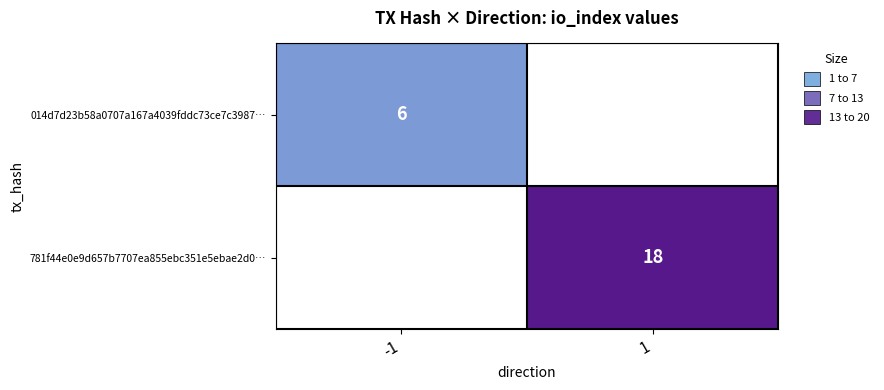

At how many categories does at least one series exceed 16?

1